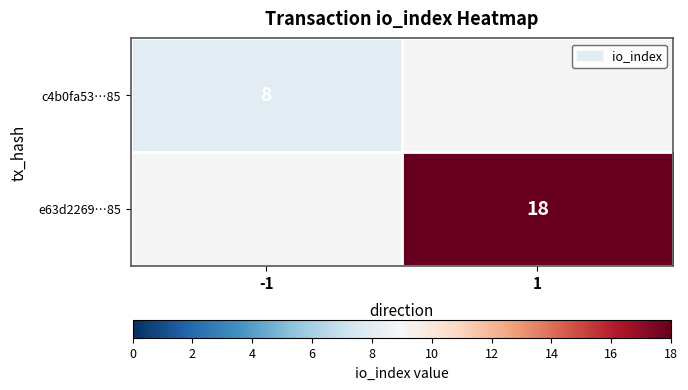

Which category has the lowest value across all series?

-1